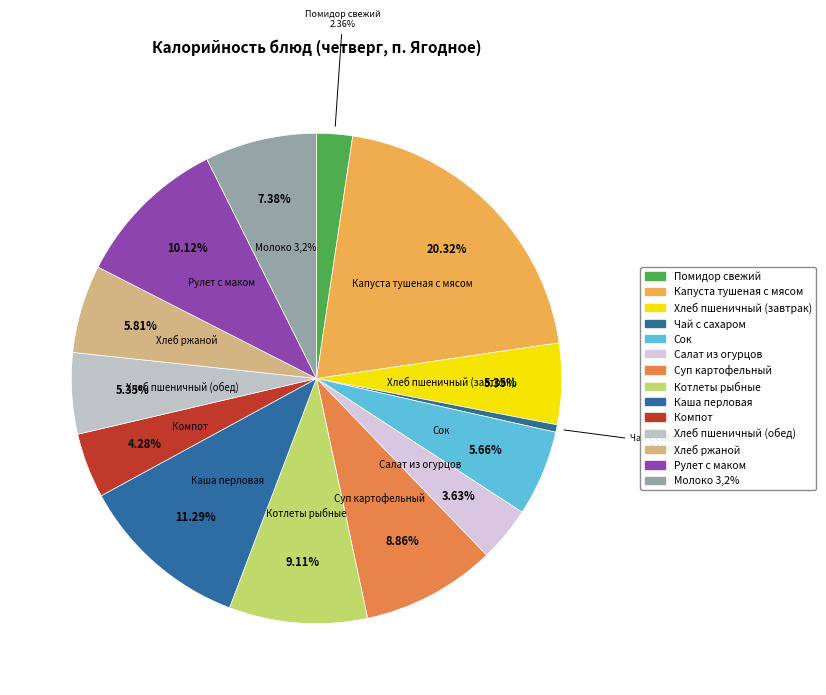

Is Каша перловая the majority of the pie?

No